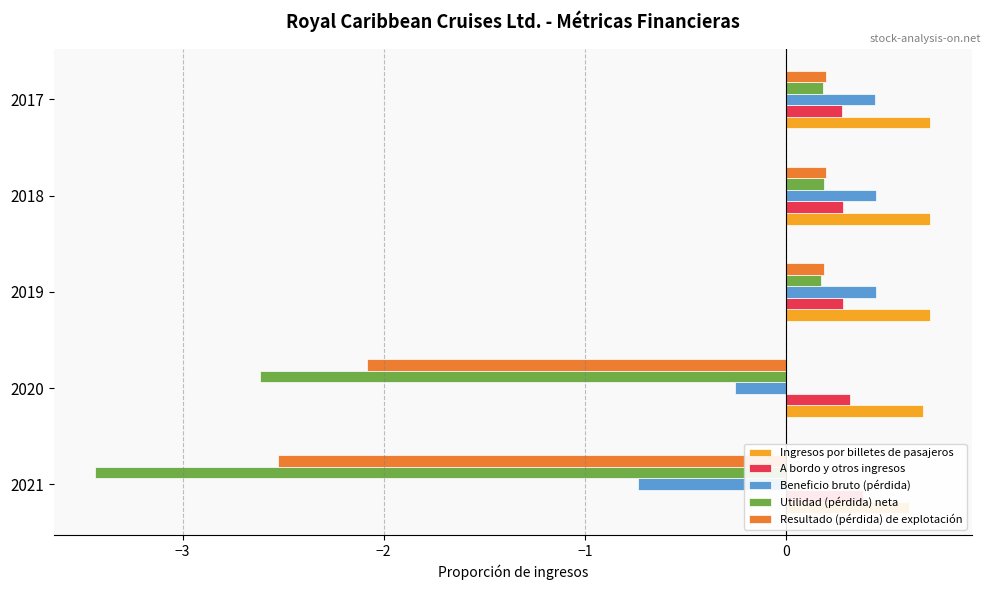

How many bars are there in each group?

5